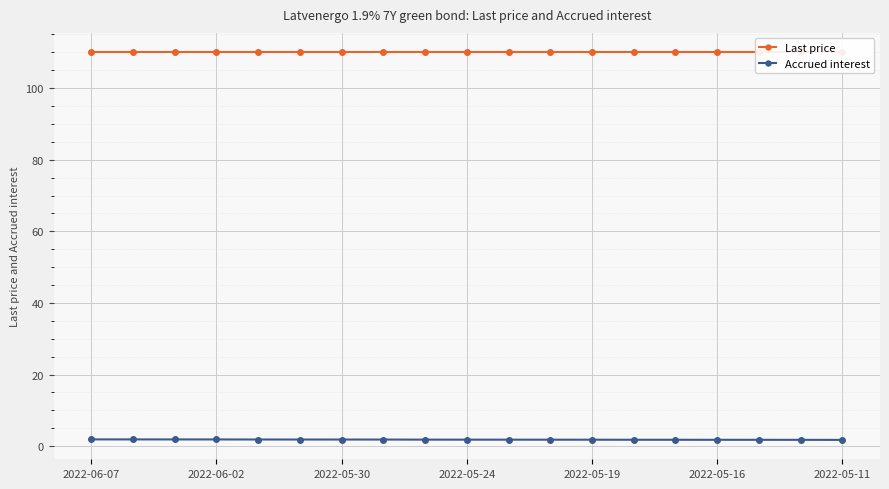

What is the difference between the second highest and minimum values in the Accrued interest series?

0.1